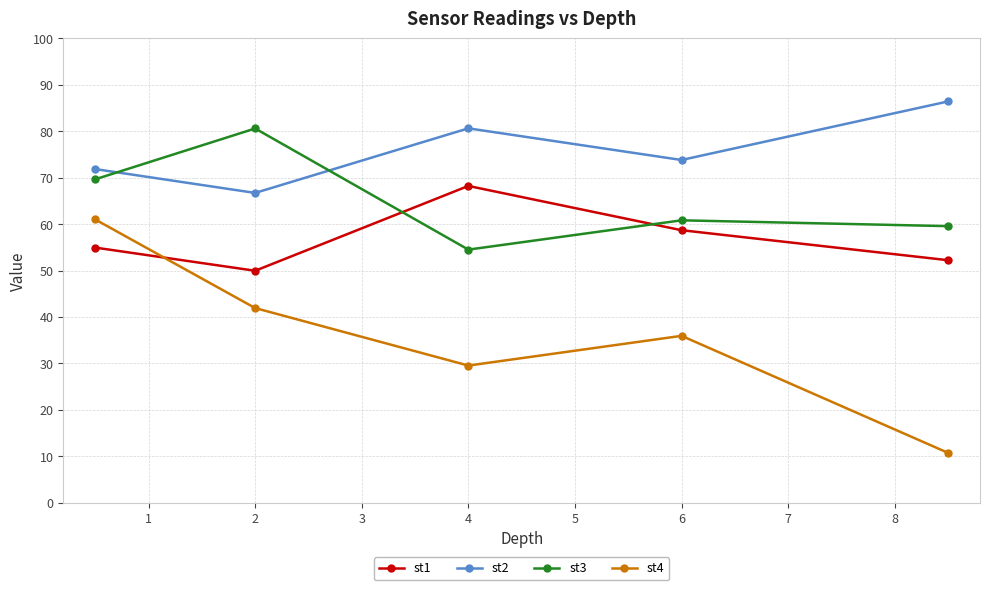

What is the difference between the maximum and minimum values in the st1 series?

18.3